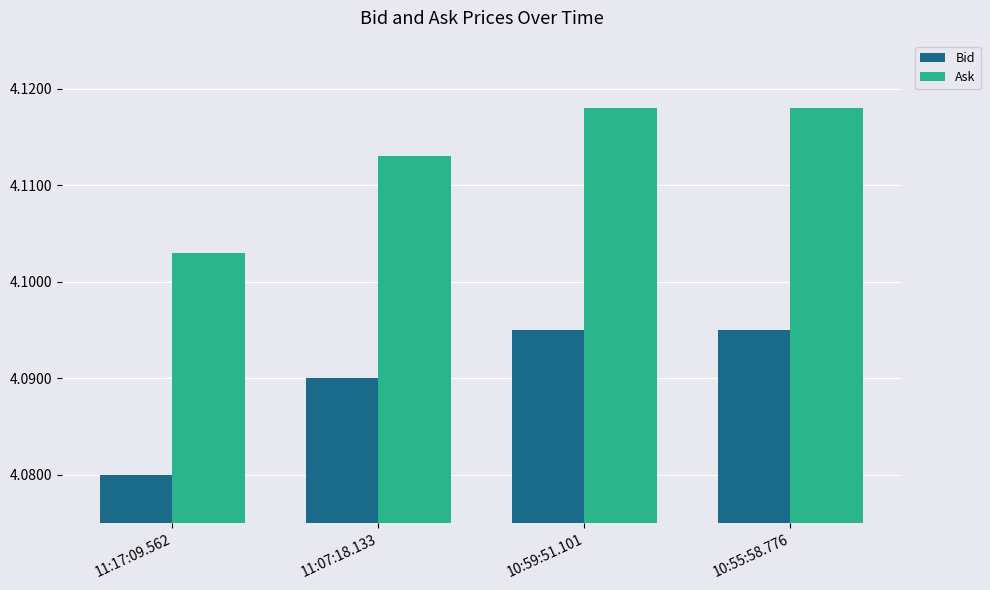

How many data points does each series have?

4